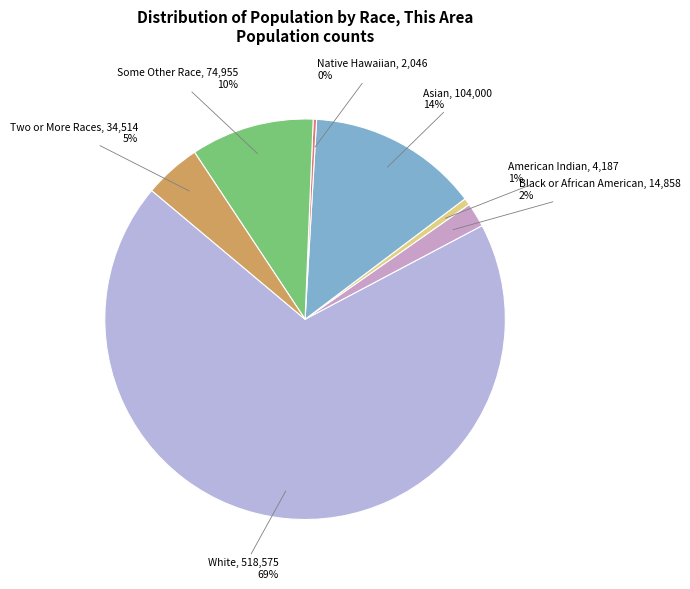

Which slice is the largest?

White alone